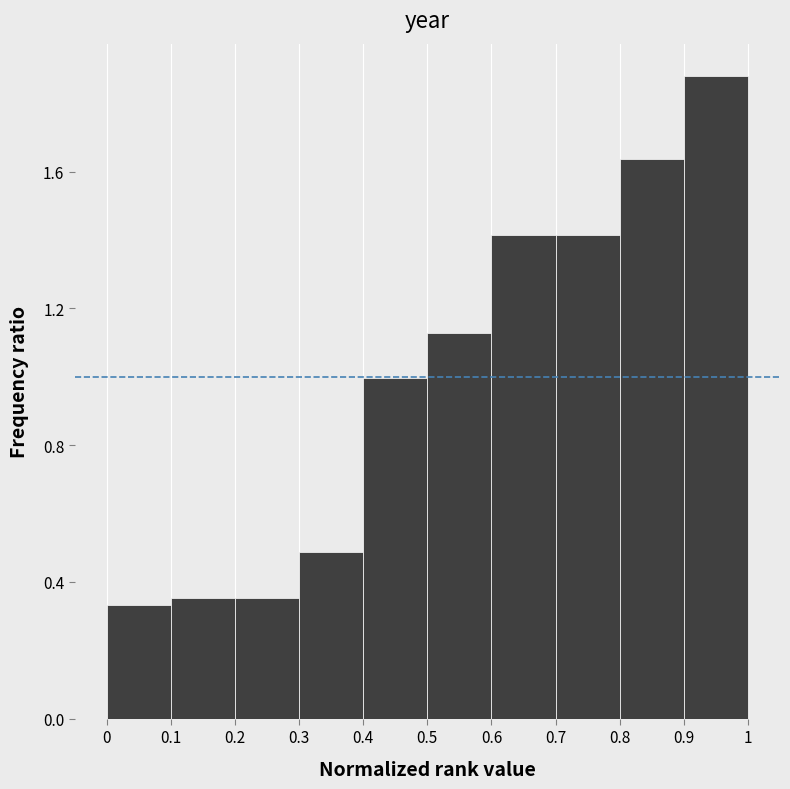

What is the height of the bar covering 0.4 to 0.5 on the x-axis? The values are not printed on the chart, so give them approximately, as read against the axis.

1.00